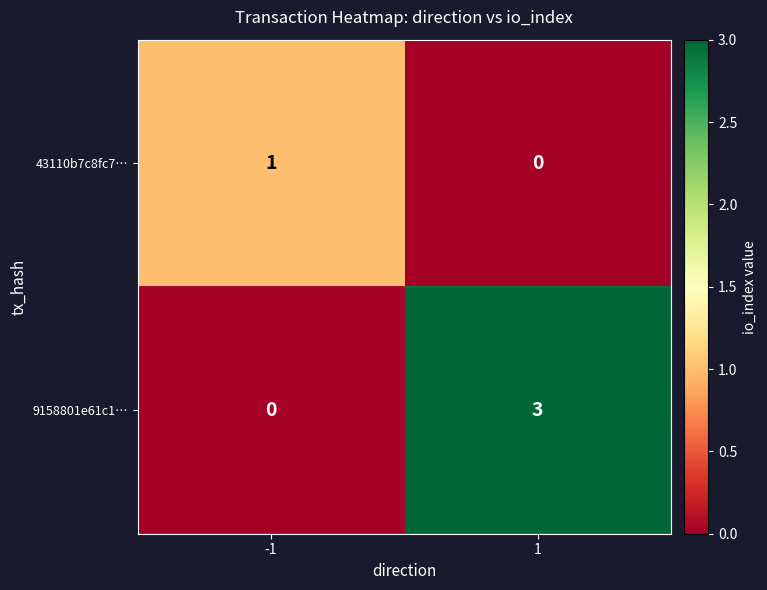

What is the maximum value for 9158801e61c1…?

3